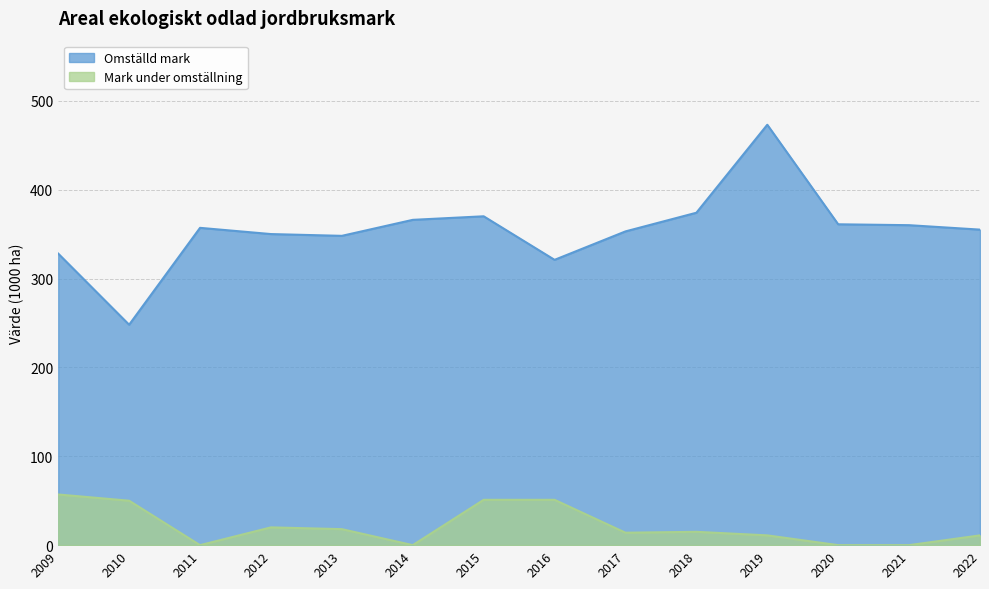

List the series in order of their peak value, lowest first.

Mark under omställning, Omställd mark